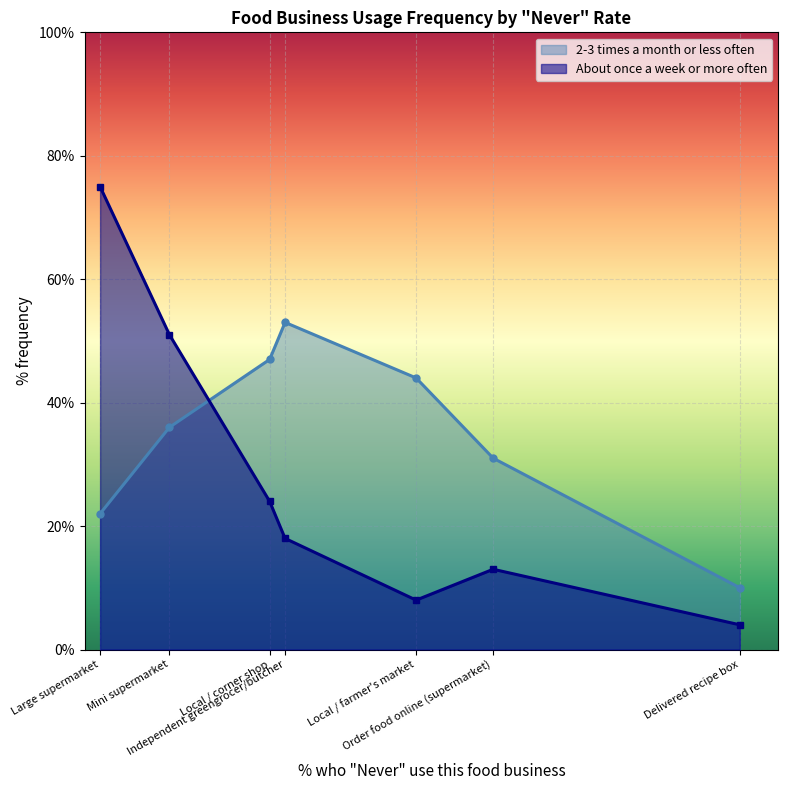

What value does the About once a week or more often series have at Local / farmer's market, to the nearest 5?

10